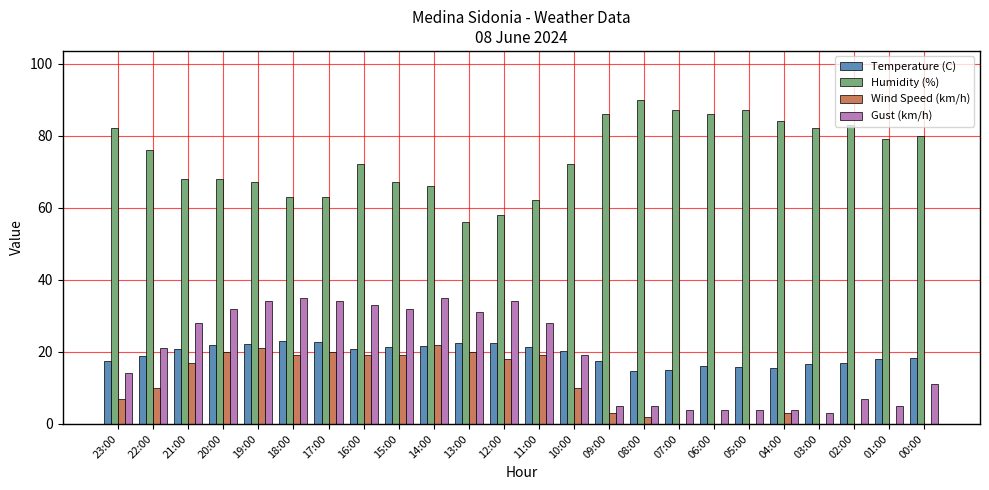

Count the number of categories in the chart.

24